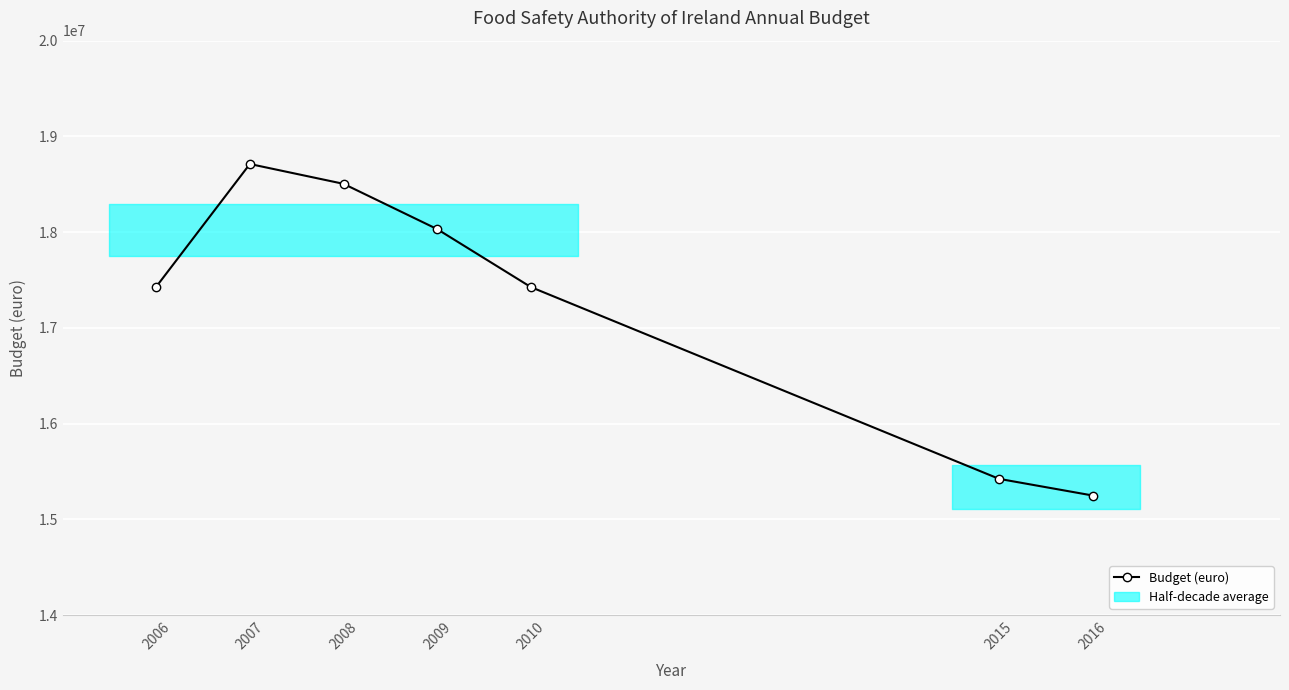

True or false: the data shows 9628622 at 2010.

False